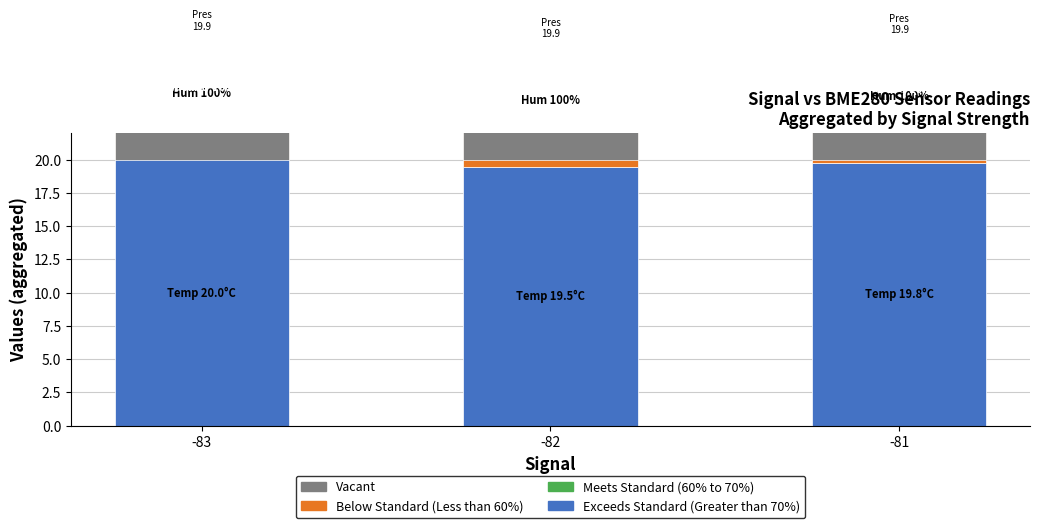

What is the spread (max minus min) of values at -82?

29.8